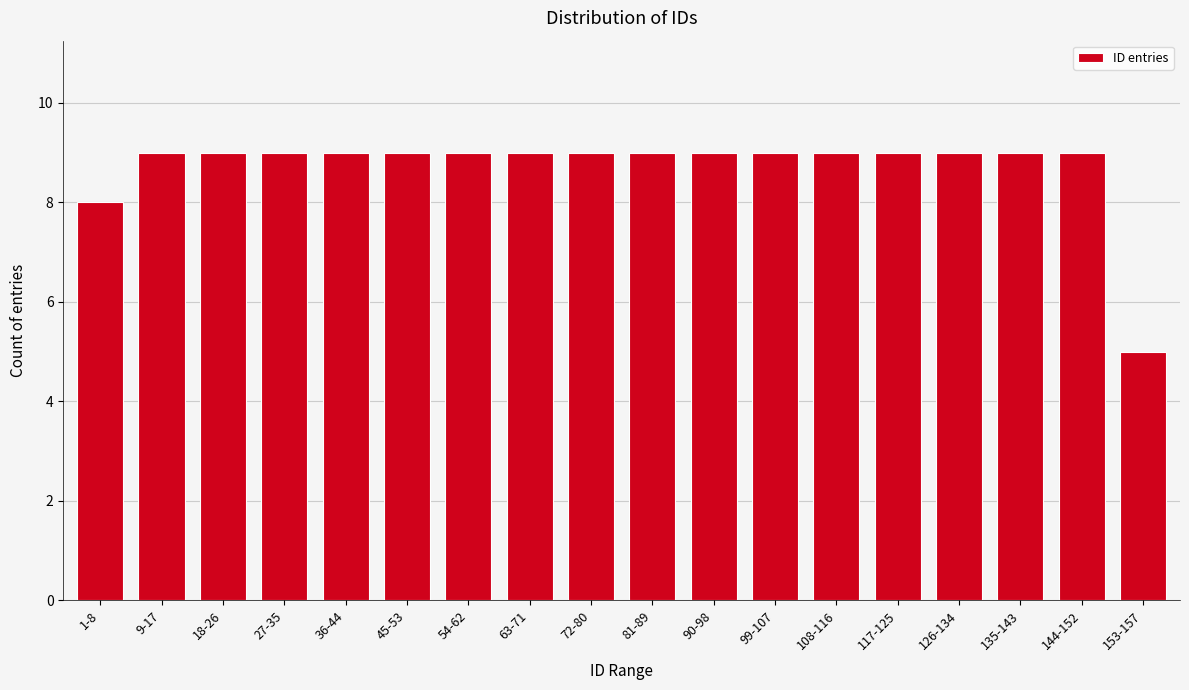

Reading right to left, what are all the values shown in this chart?

5	9	9	9	9	9	9	9	9	9	9	9	9	9	9	9	9	8